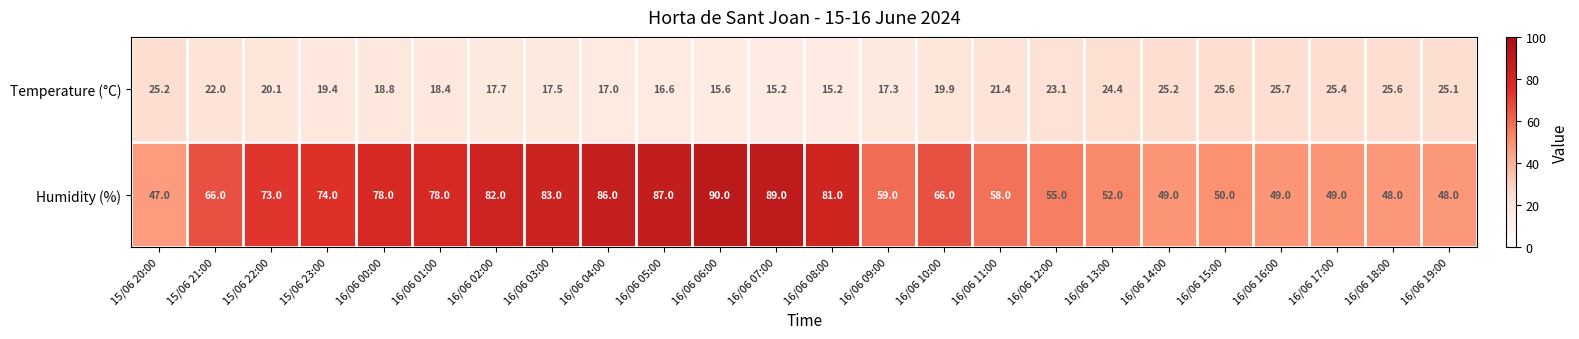

Rank the series by their maximum value, from highest to lowest.

Humidity (%), Temperature (°C)